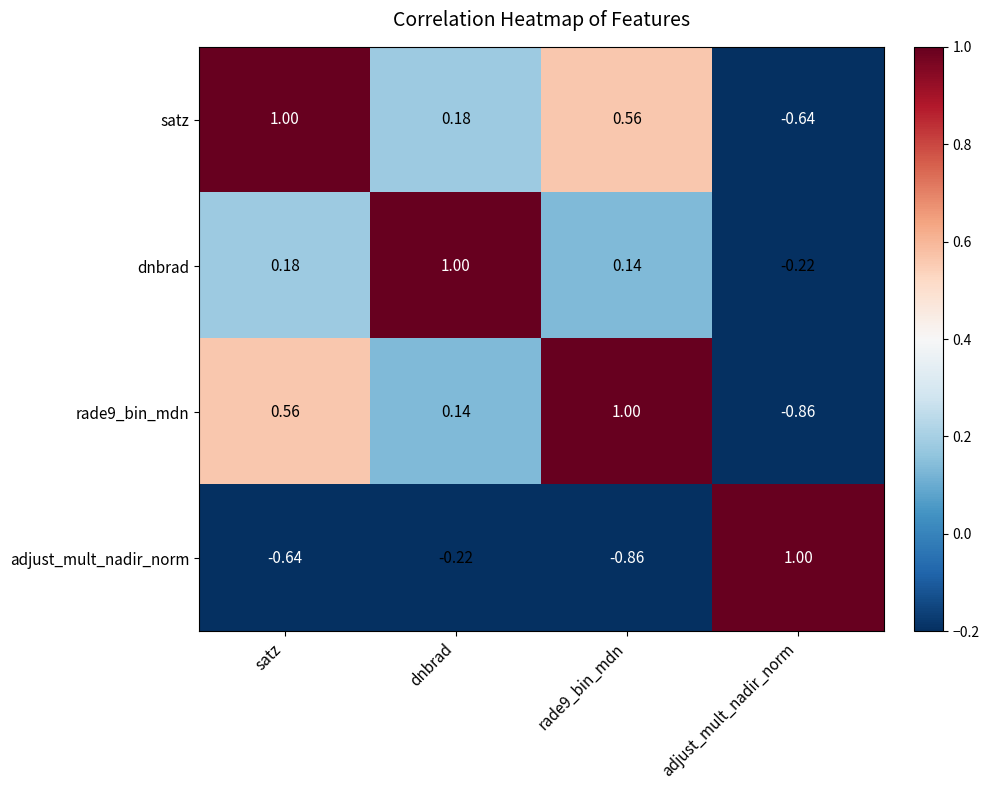

Is the value of adjust_mult_nadir_norm at adjust_mult_nadir_norm greater than the value of dnbrad at adjust_mult_nadir_norm?

Yes